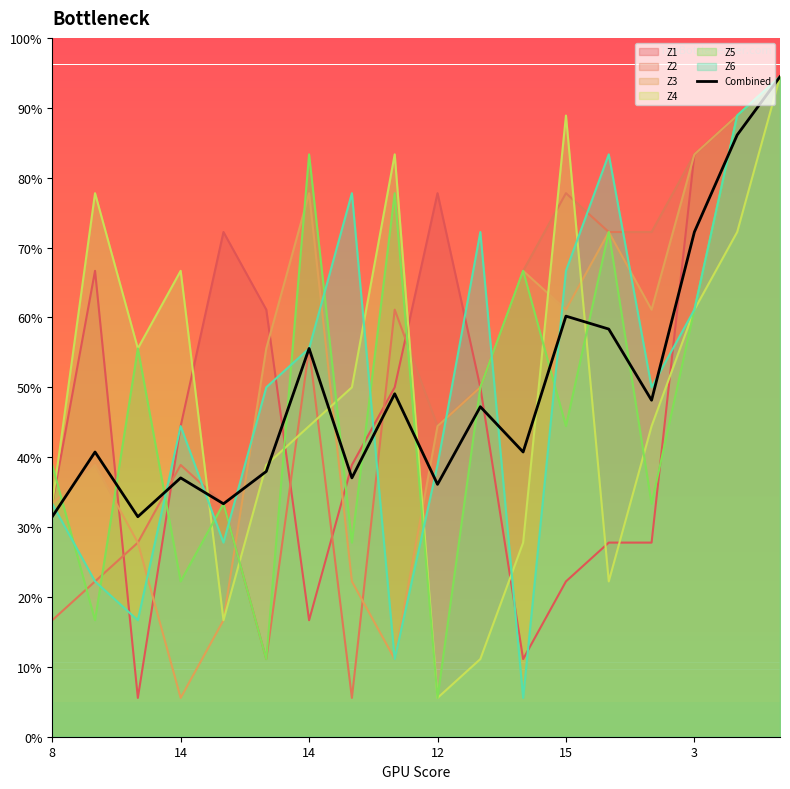

What is the difference between the values at 12 and 11?

19.4